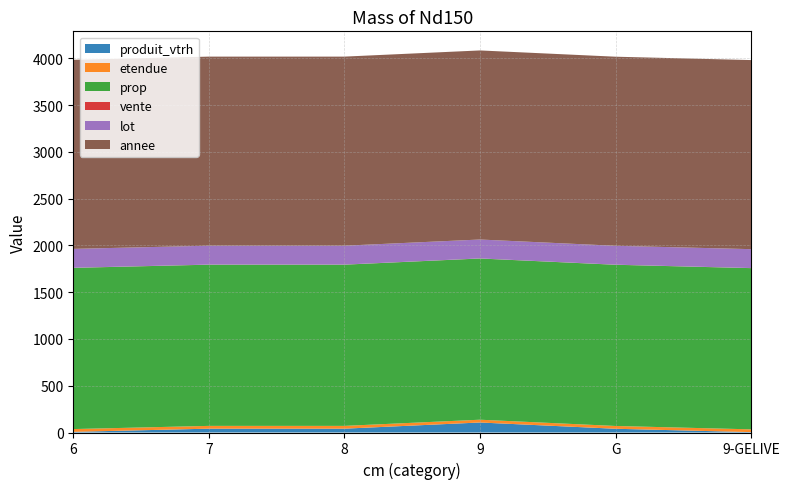

Reading right to left, transcribe all the data shown in this chart.

produit_vtrh: 4.0	40.0	107.0	41.0	41.0	7.0
etendue: 29.8	29.8	29.8	29.8	29.8	29.8
prop: 1723.0	1723.0	1723.0	1723.0	1723.0	1723.0
vente: 1.0	1.0	1.0	1.0	1.0	1.0
lot: 202.0	202.0	202.0	202.0	202.0	202.0
annee: 2021.0	2021.0	2021.0	2021.0	2021.0	2021.0